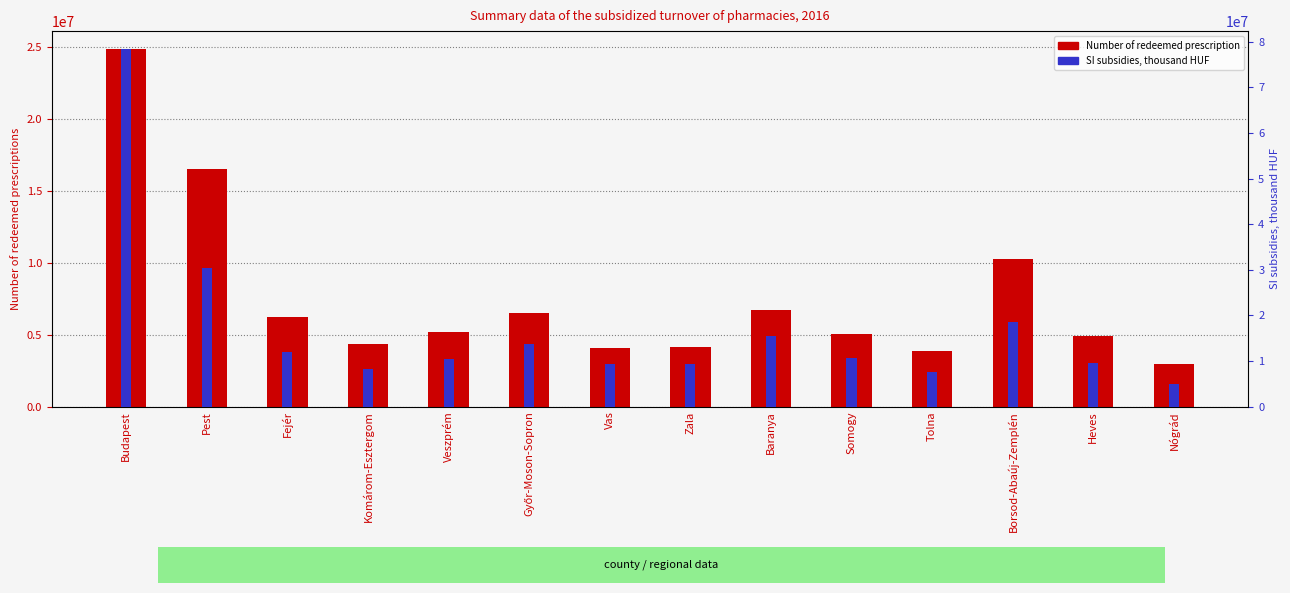

List the series in order of their peak value, highest first.

SI subsidies, thousand HUF, Number of redeemed prescription